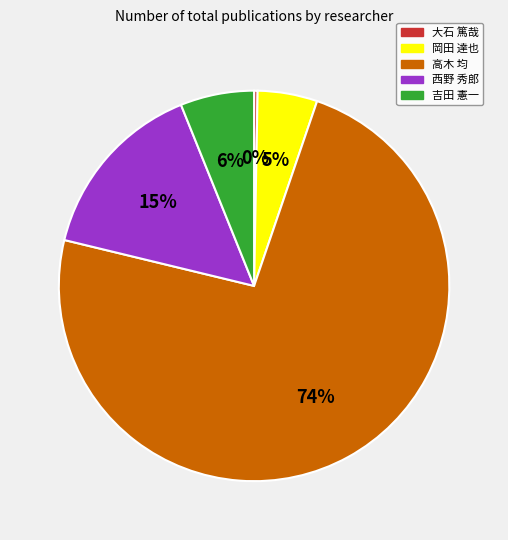

Between 西野 秀郎 and 岡田 達也, which is larger?

西野 秀郎